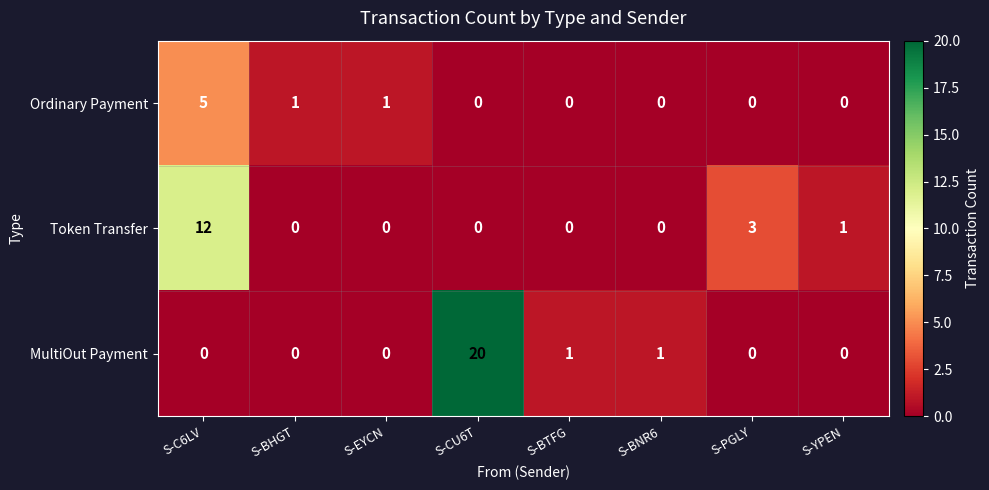

What is the sum of all Ordinary Payment values?

7